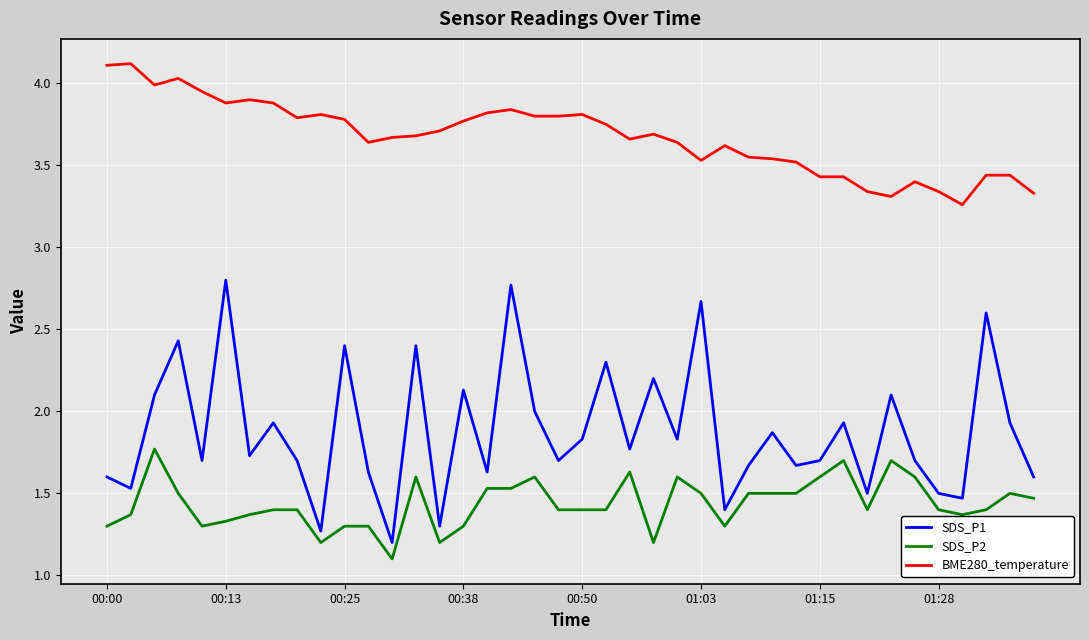

What is the highest value of the BME280_temperature series?

4.1